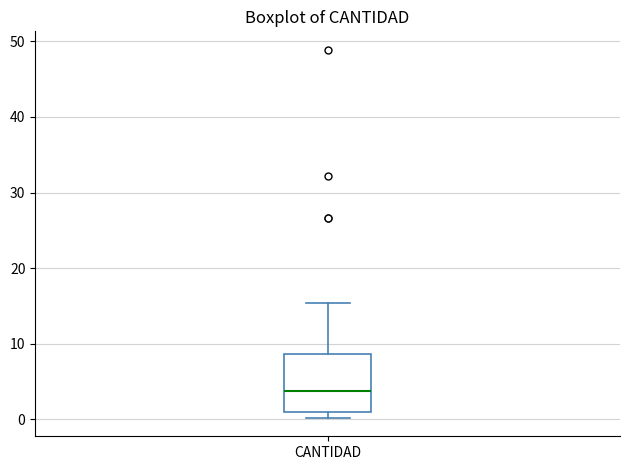

Read this box plot against the y-axis: the position of the median line, the range covered by the box, and the ends of both whiskers. The values are not printed on the chart, so give them approximately, as read against the axis.

median 4, box 1 to 9, whiskers 0 to 15